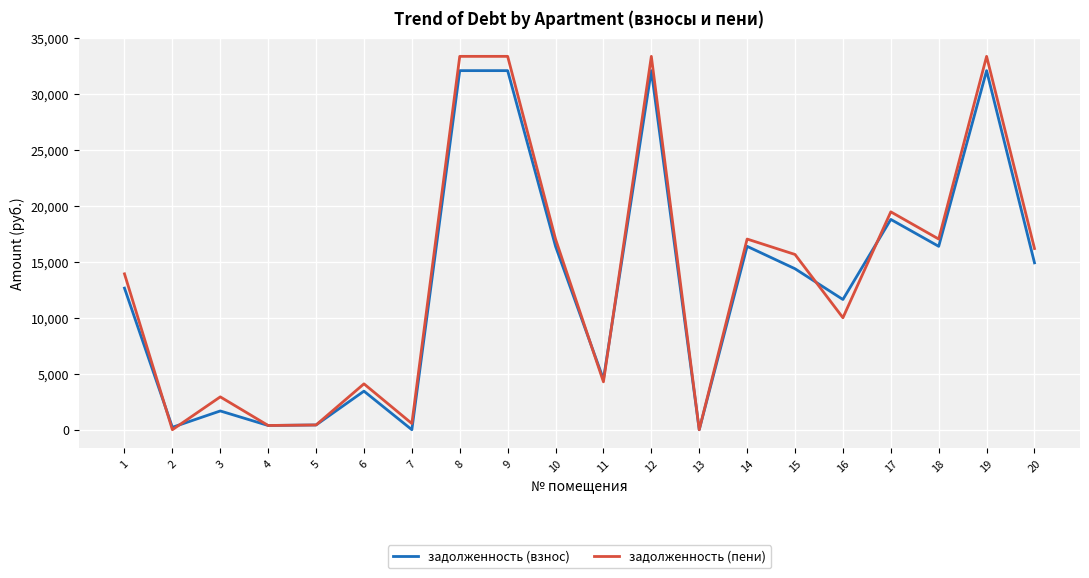

Which series changed the most between 4 and 14?

задолженность (пени)